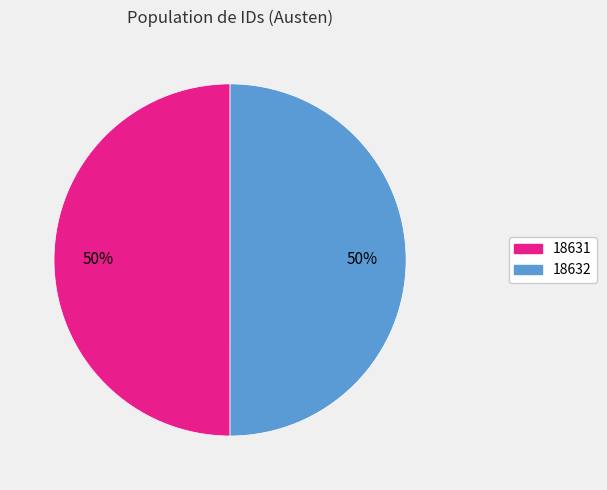

How many segments does this pie chart have?

2